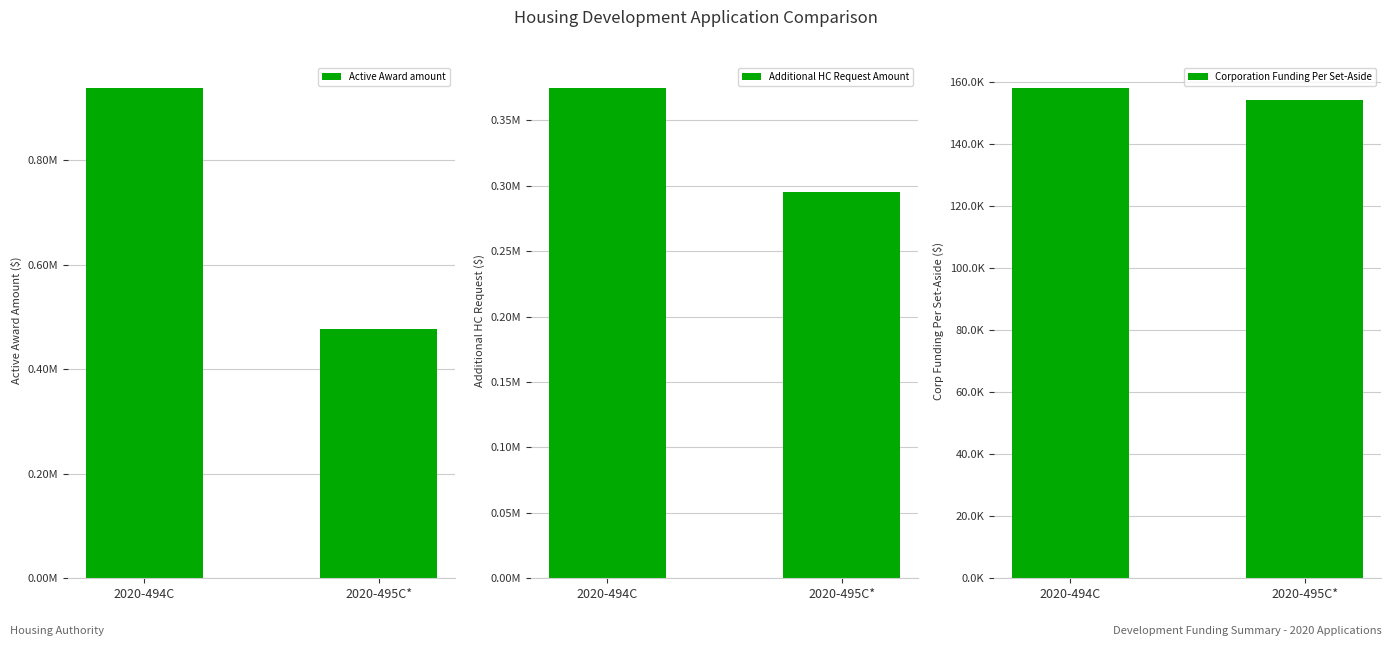

The value of Corporation Funding Per Set-Aside at 2020-494C is 158.3. True or false?

True